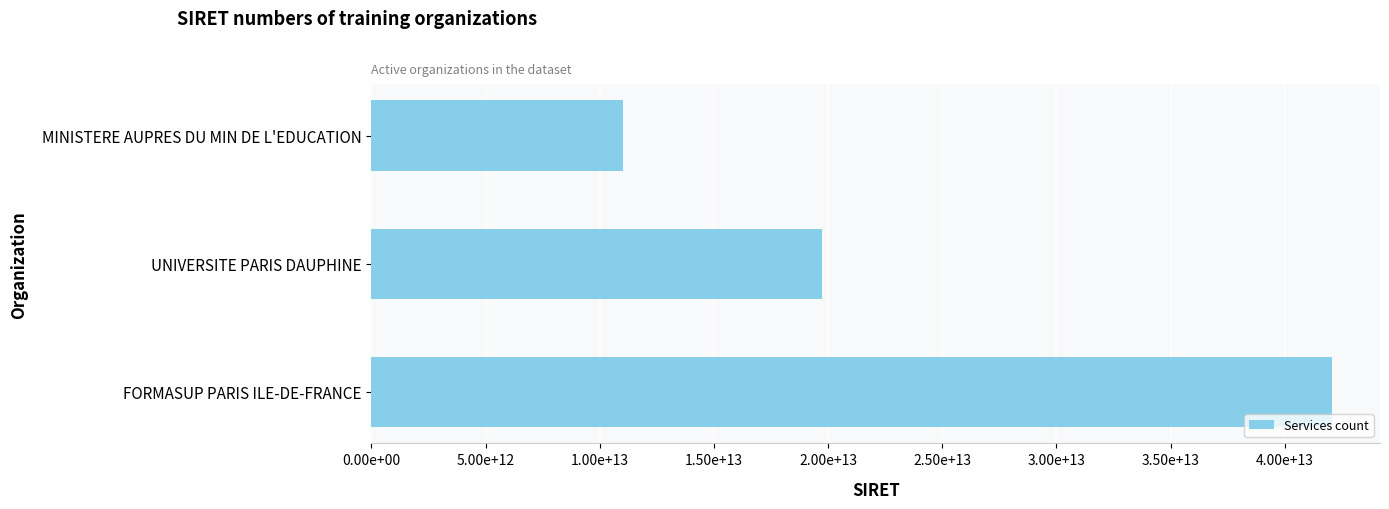

Are the bars grouped side by side (vs. stacked)?

No